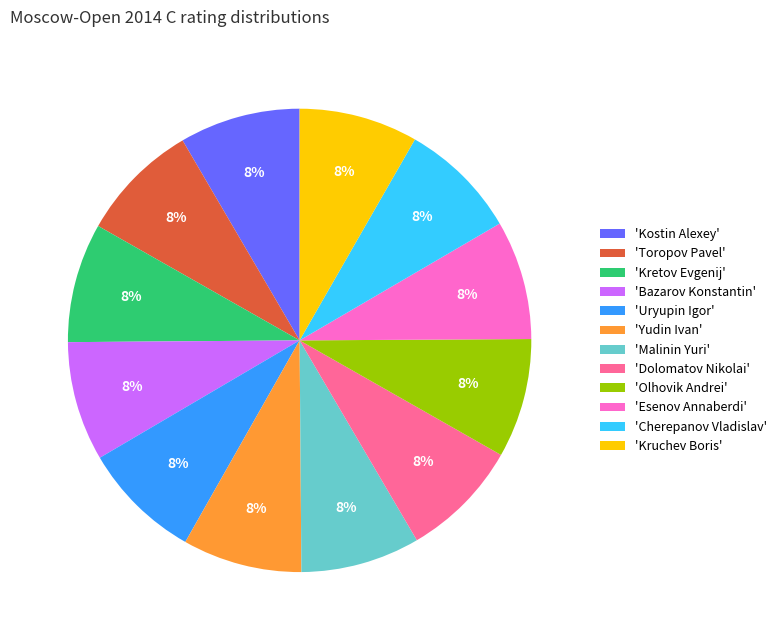

To the nearest percent, what is the average slice percentage?

8%